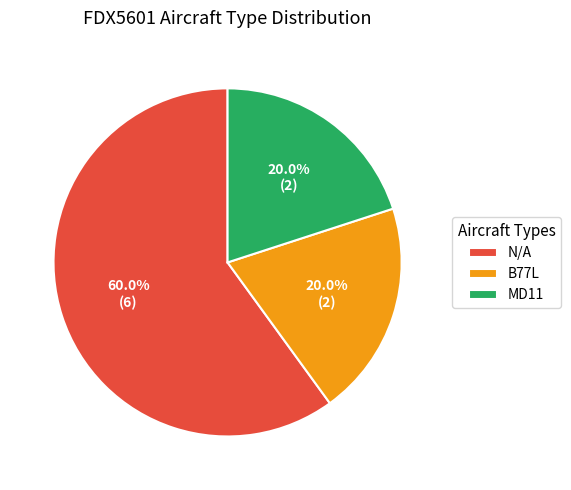

To the nearest percent, what portion does B77L represent?

20%